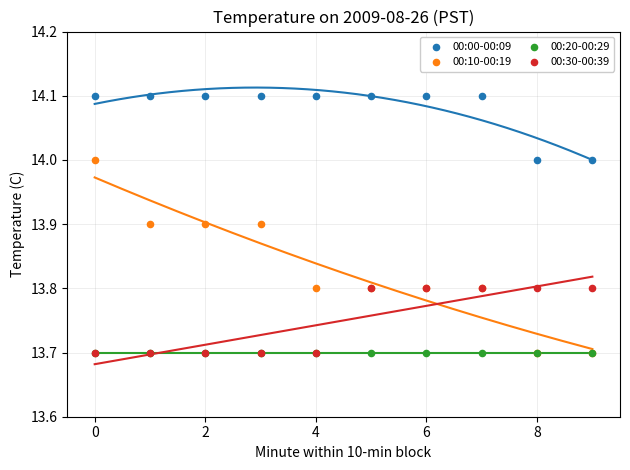

Which series reaches the maximum Y coordinate?

00:00-00:09